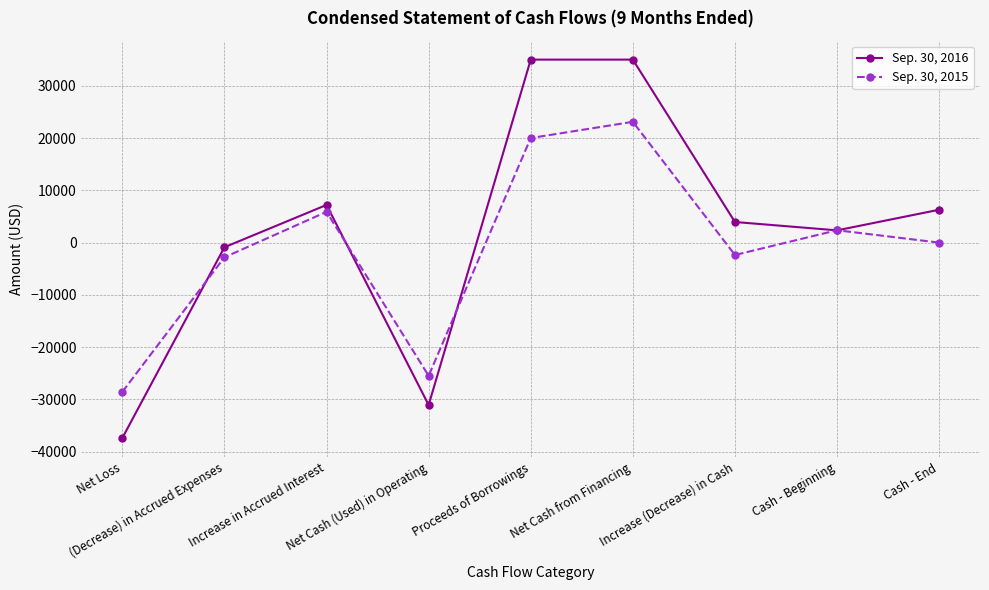

What is the highest value of the Sep. 30, 2015 series?

23104